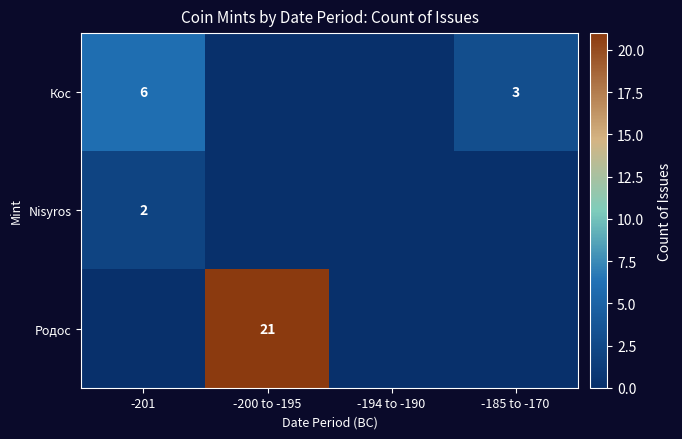

True or false: Nisyros has a value of 2 at -201.

True